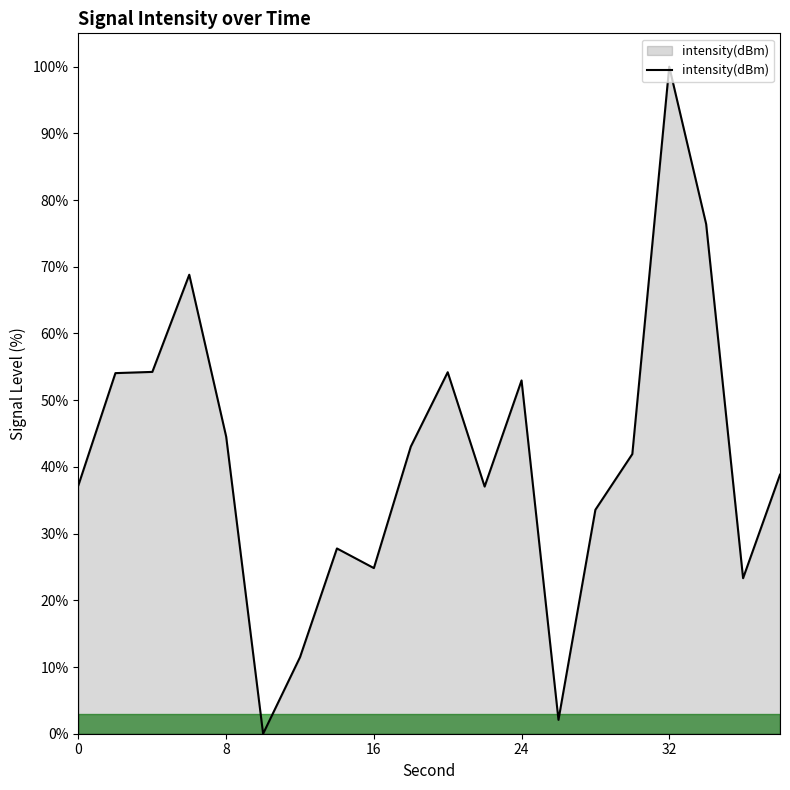

What is the greatest value displayed?

100.0